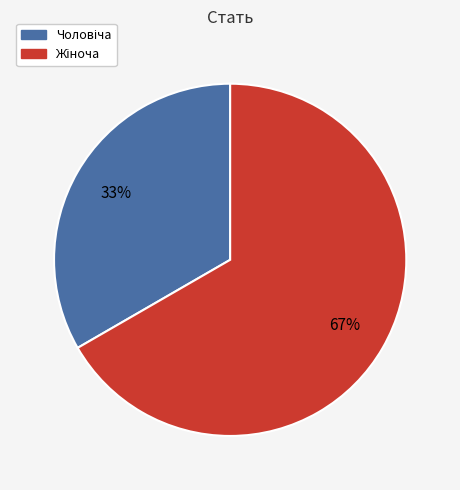

Does any single category account for the majority?

Yes